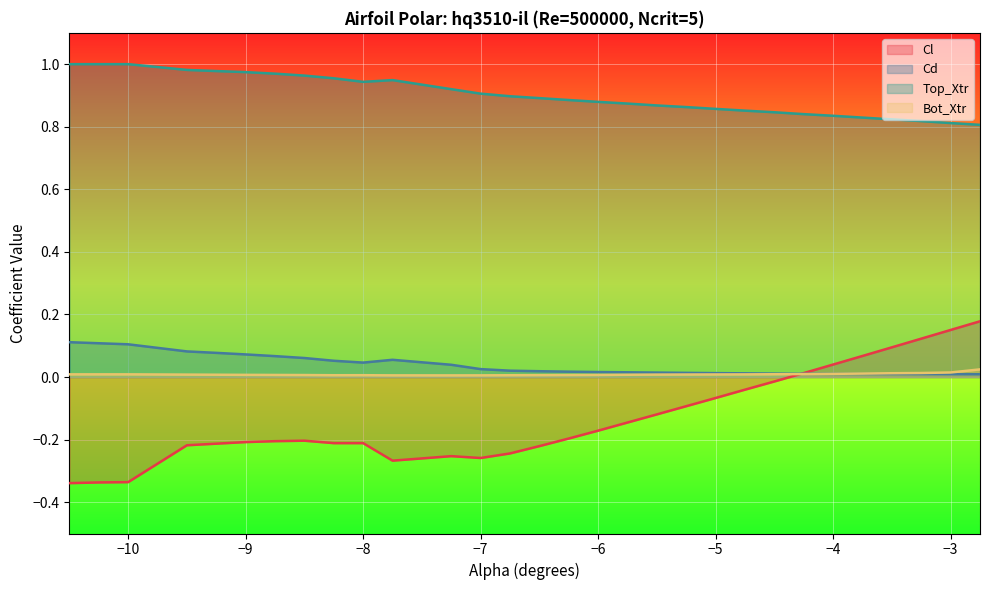

In Top_Xtr, how many points are higher than both neighbors (excluding endpoints)?

1